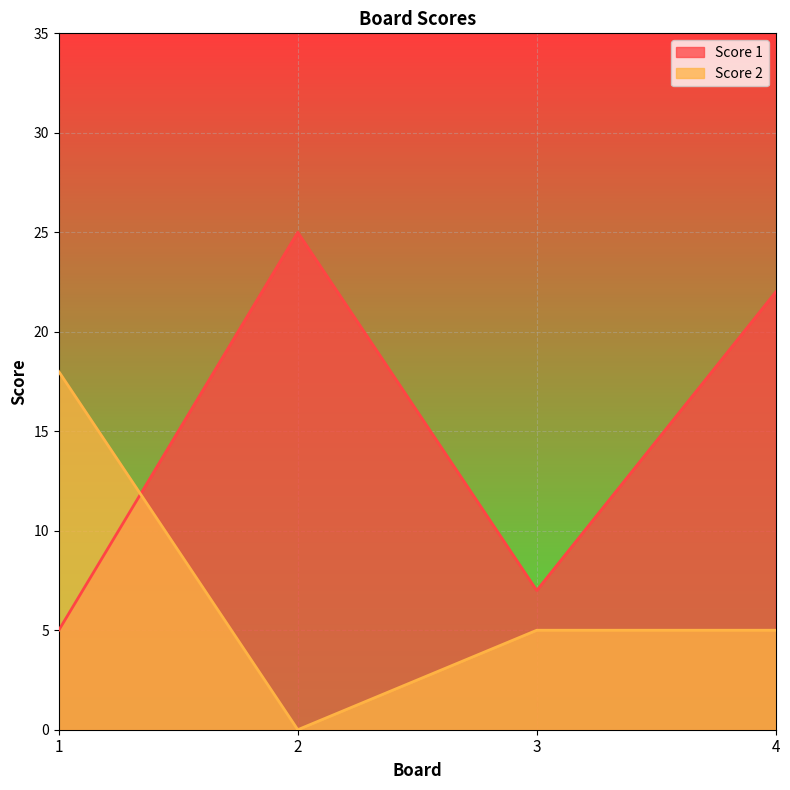

What is the difference between the Score 1 values at 2 and 3?

18